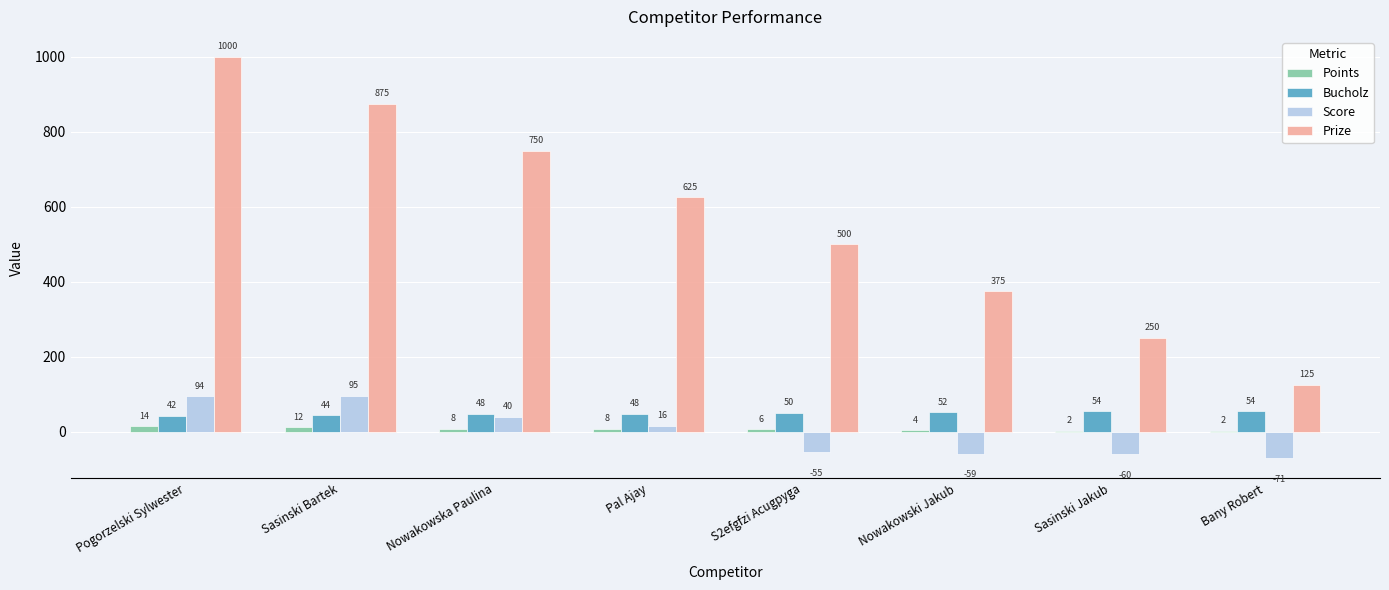

How many positive values does the Score series have?

4